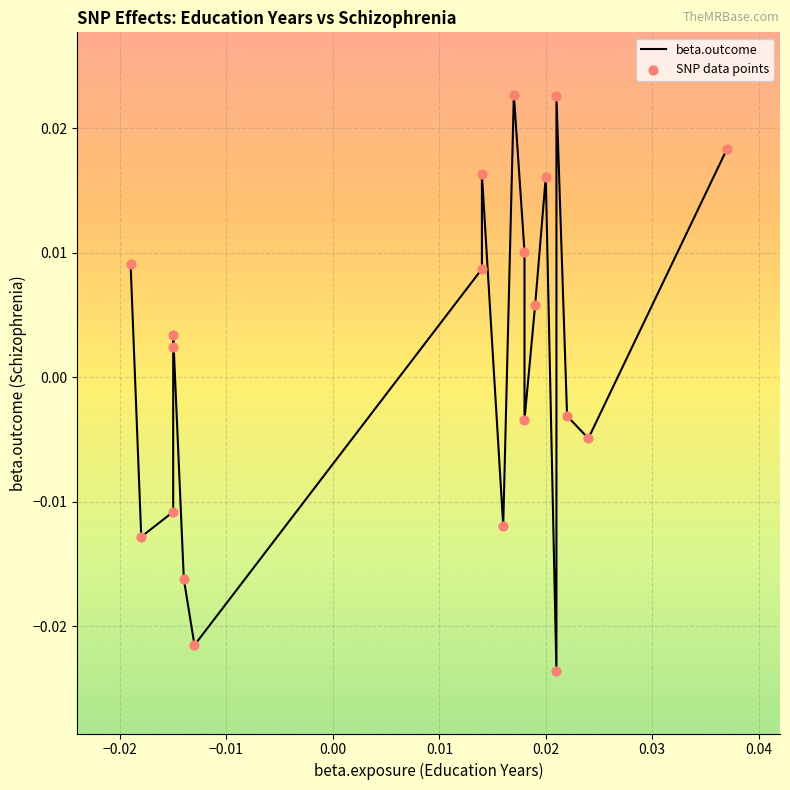

At how many categories does at least one series exceed 0?

11